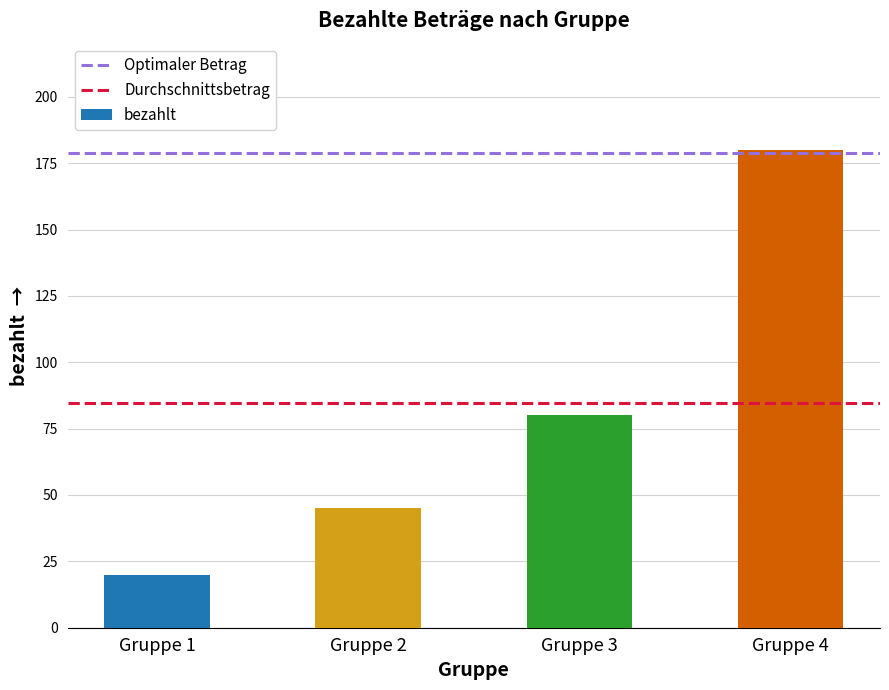

What is the change in value from Gruppe 1 to Gruppe 4?

+160